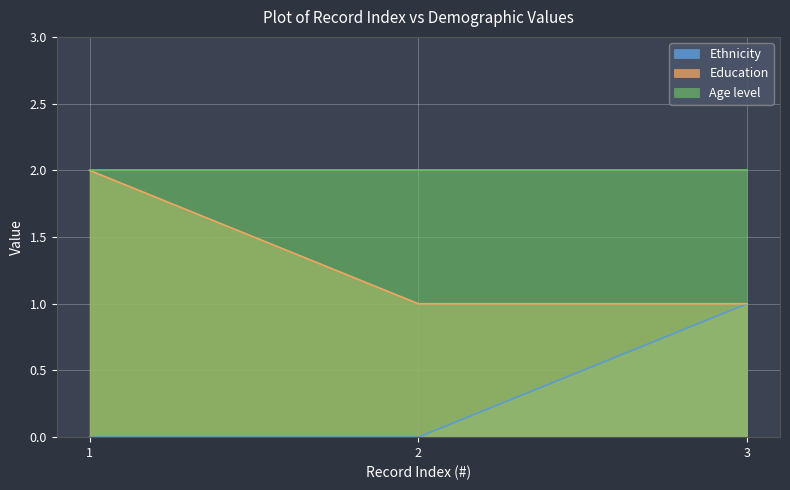

The Ethnicity series shows 1 at 3. True or false?

True